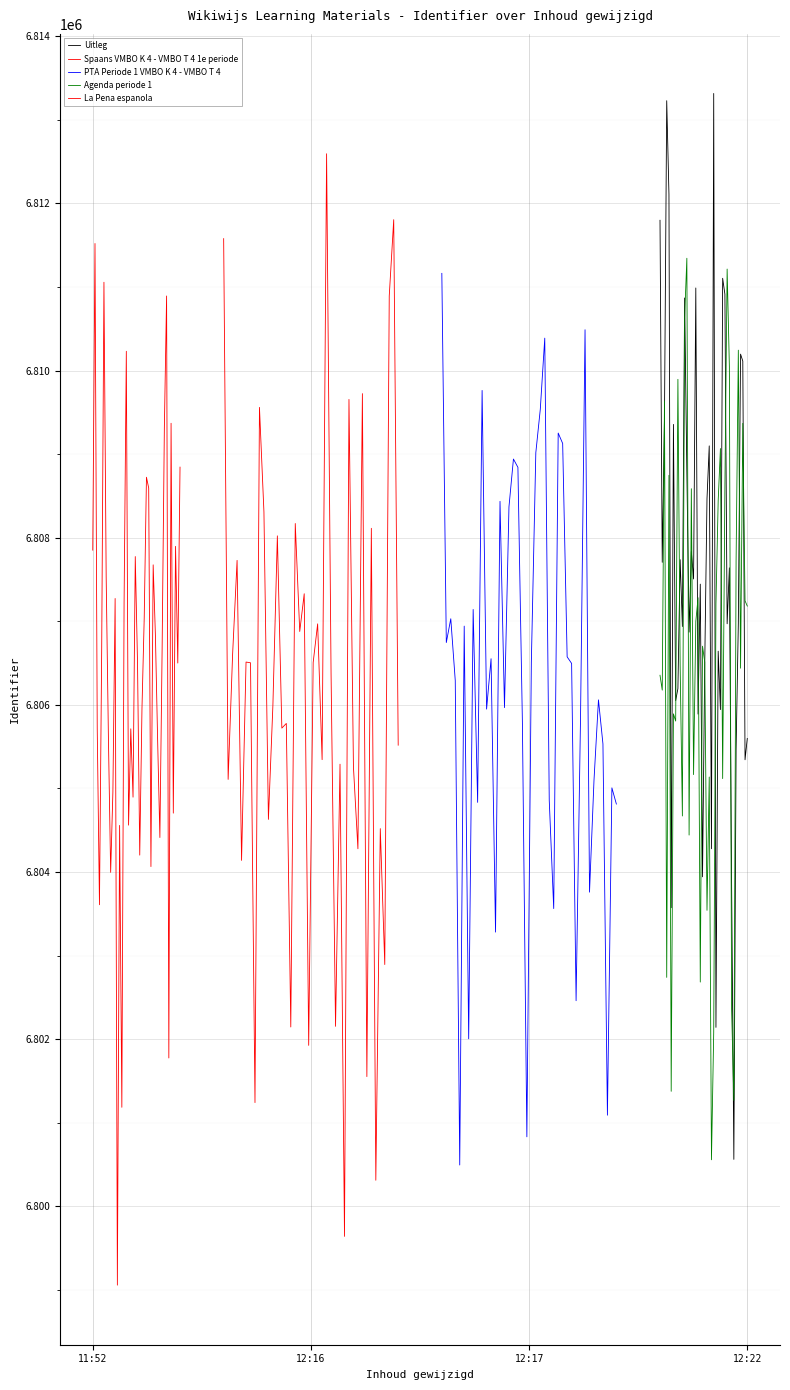

What are all the series names shown in the legend?

Uitleg, Spaans VMBO K 4 - VMBO T 4 1e periode, PTA Periode 1 VMBO K 4 - VMBO T 4, Agenda periode 1, La Pena espanola